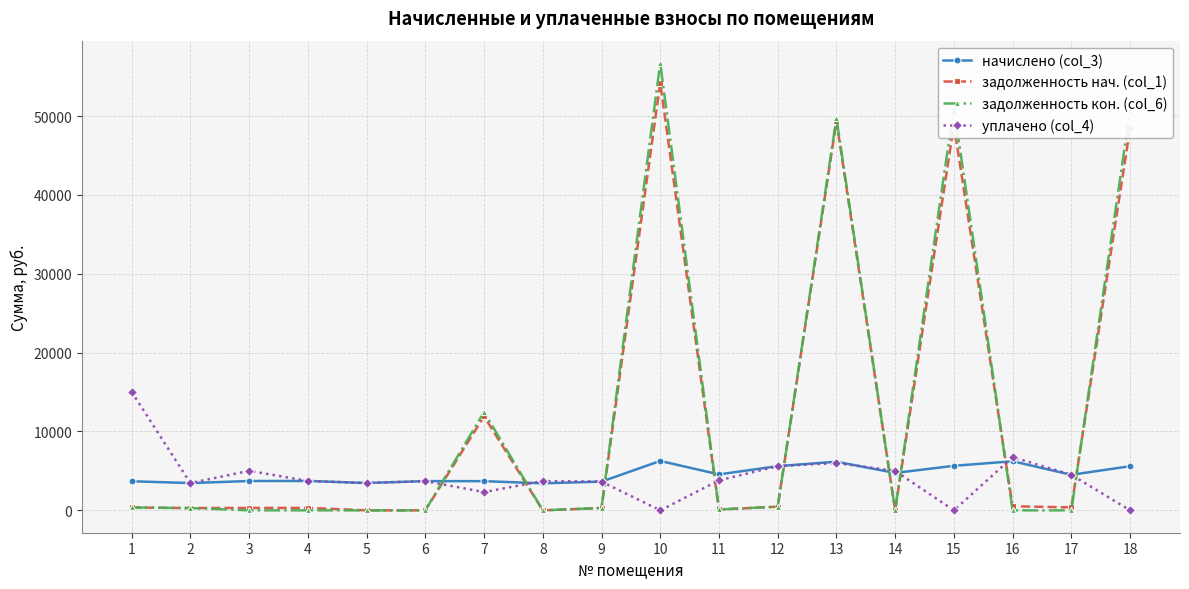

True or false: начислено (col_3) has more than 0 interior local peaks.

True